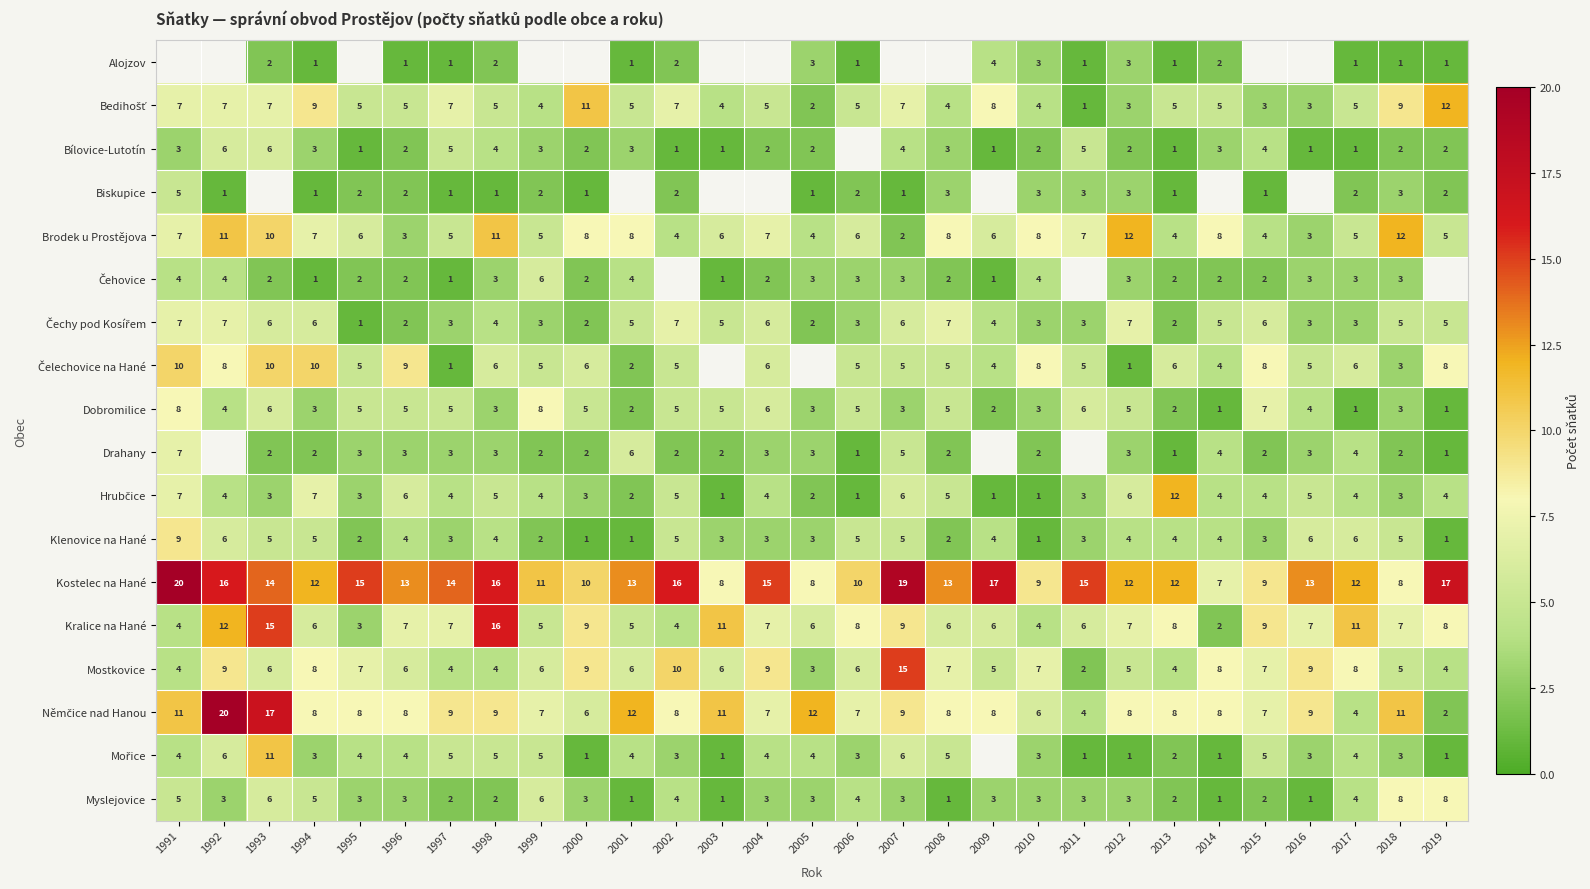

How many Brodek u Prostějova values are between 5 and 8?

17